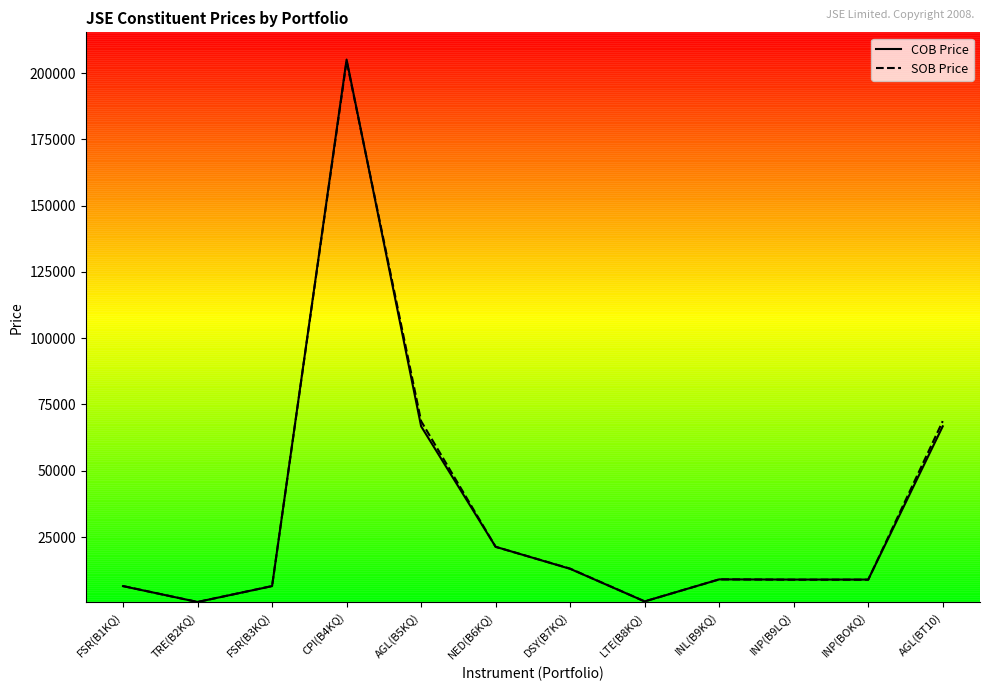

What are all the series names shown in the legend?

COB Price, SOB Price